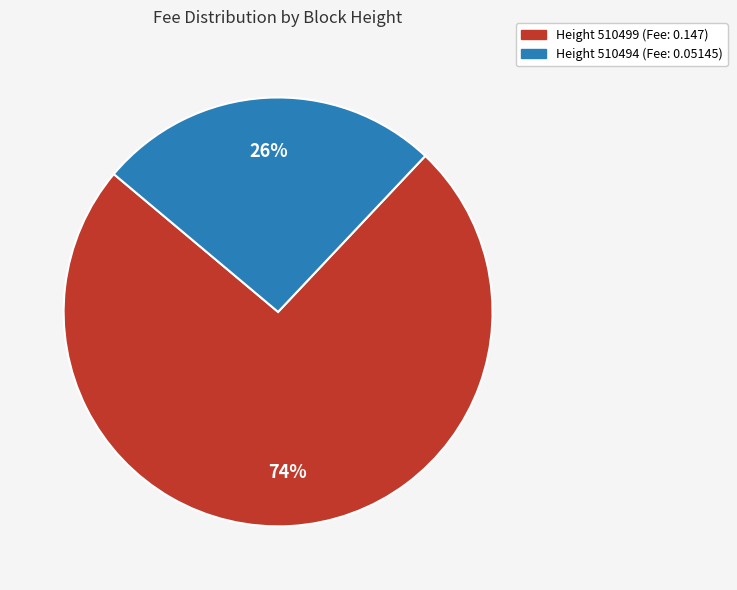

To the nearest percent, what is the average slice percentage?

50%